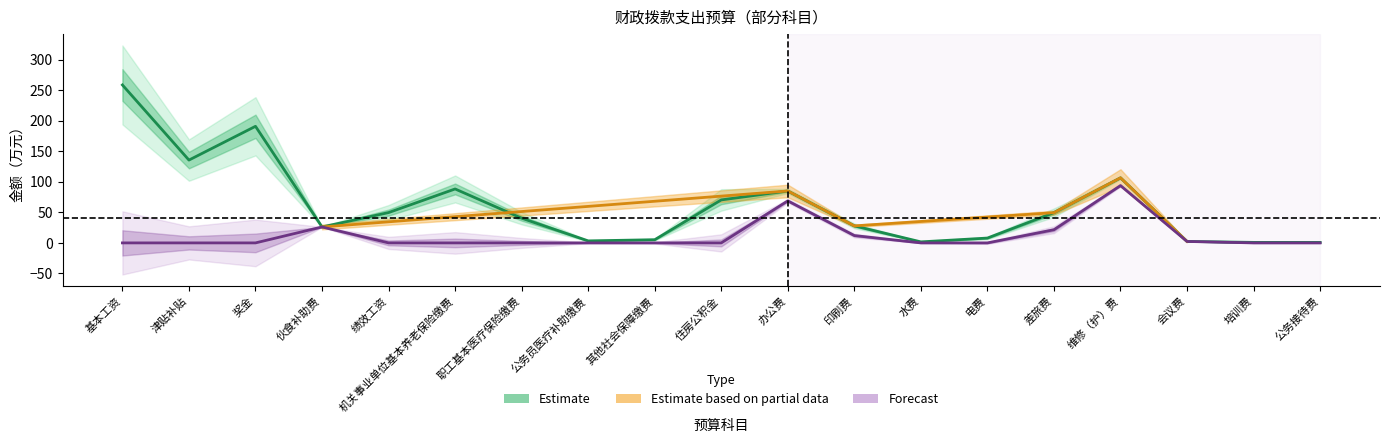

What is the sum of all 合计 values?

1152.4